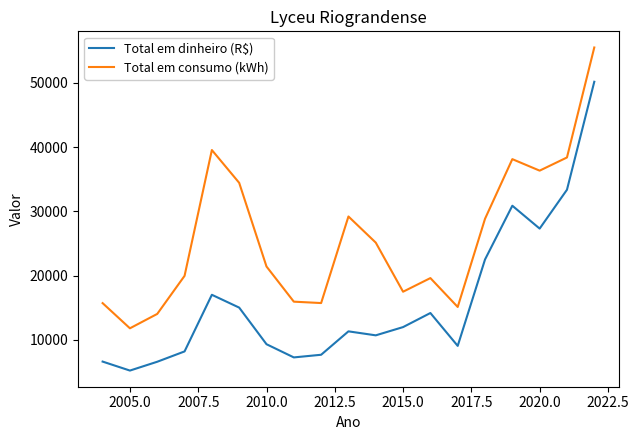

What is the difference between the maximum and second lowest values in the Total em dinheiro (R$) series?

43595.3